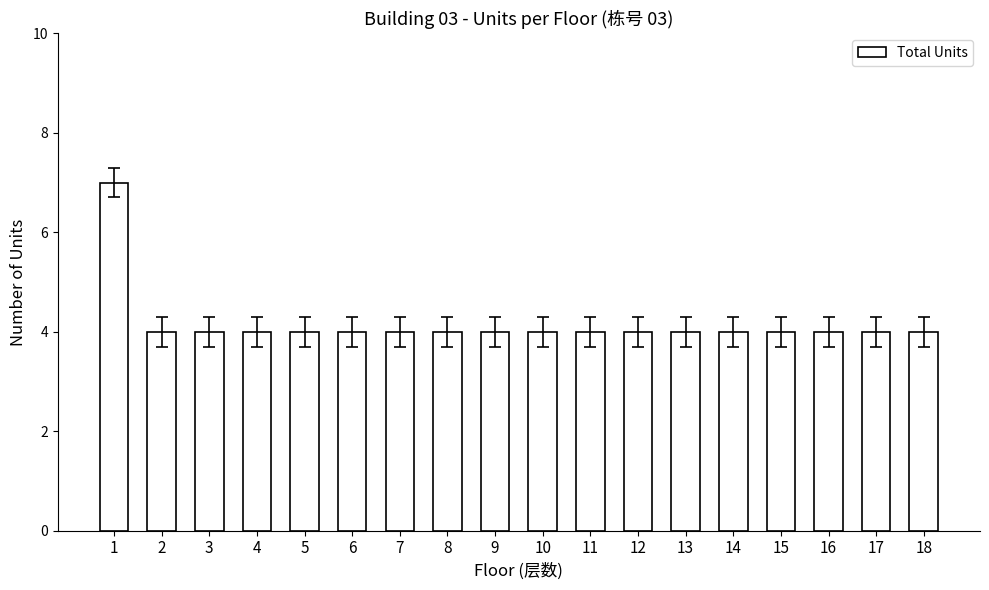

Approximately how many times larger is the value at 7 compared to 15?

1.0